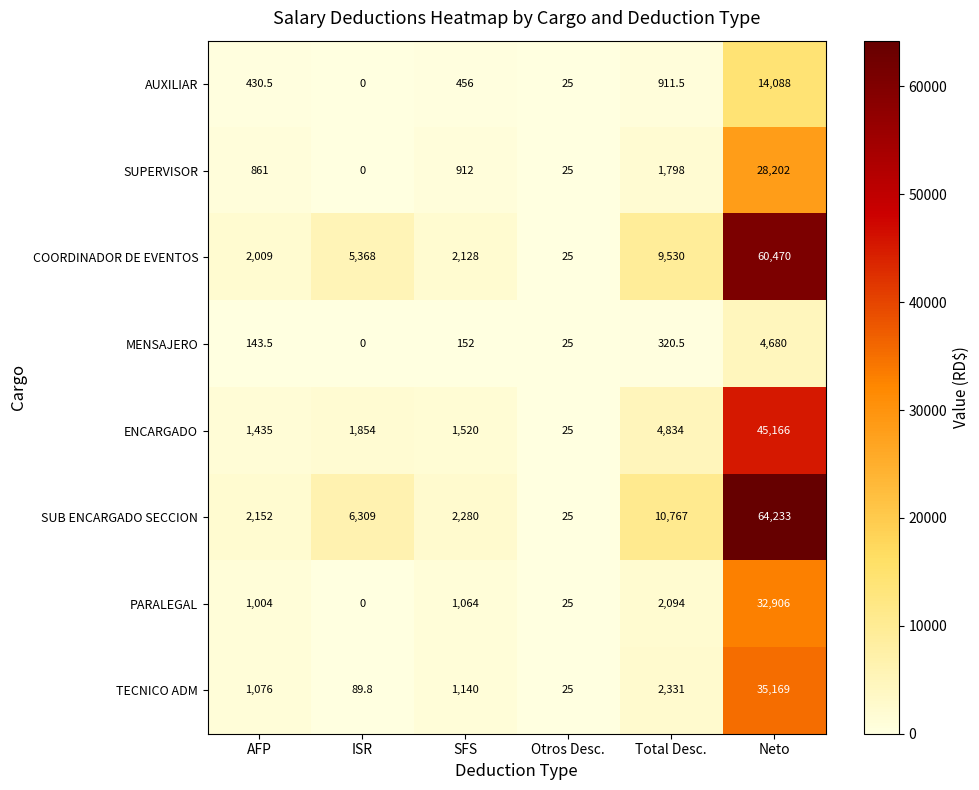

What is the total value across all series at Neto?

284914.0